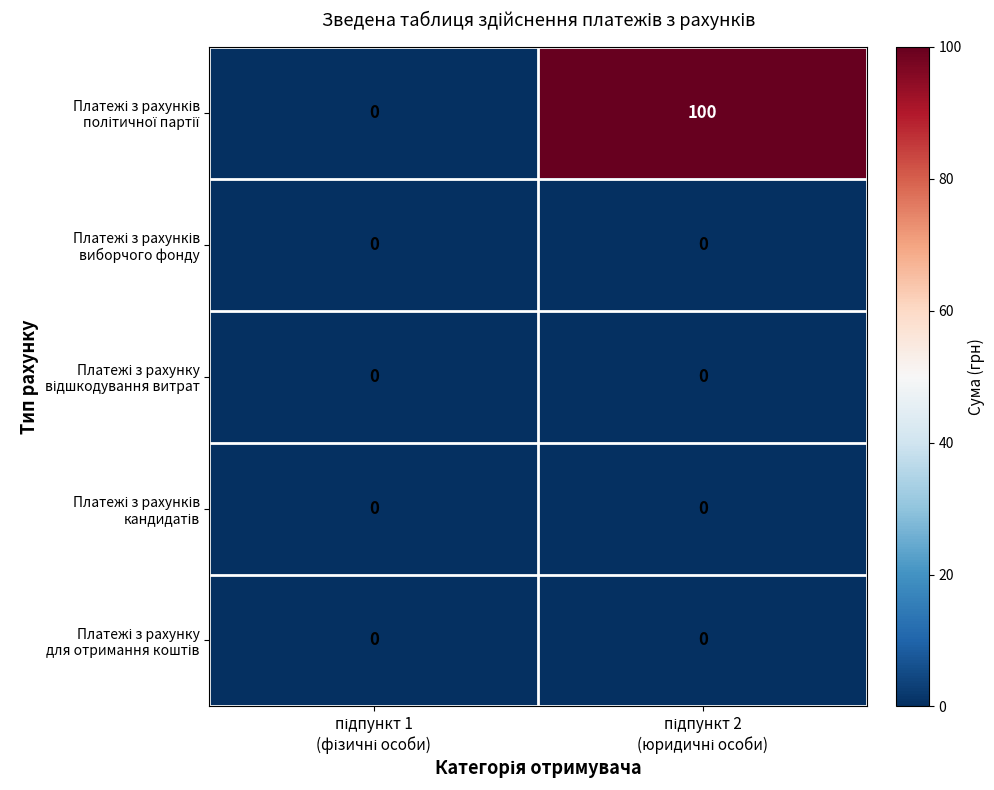

At how many categories does at least one series exceed 1?

1